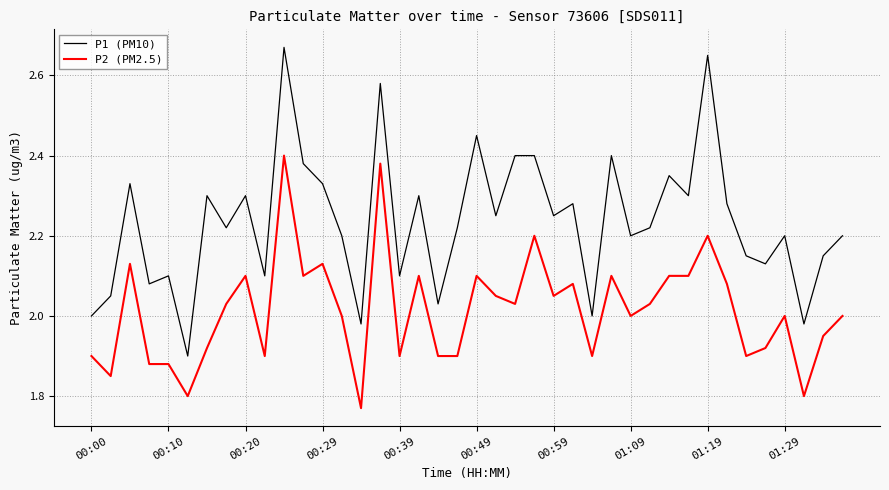

List the series in order of their peak value, lowest first.

P2 (PM2.5), P1 (PM10)